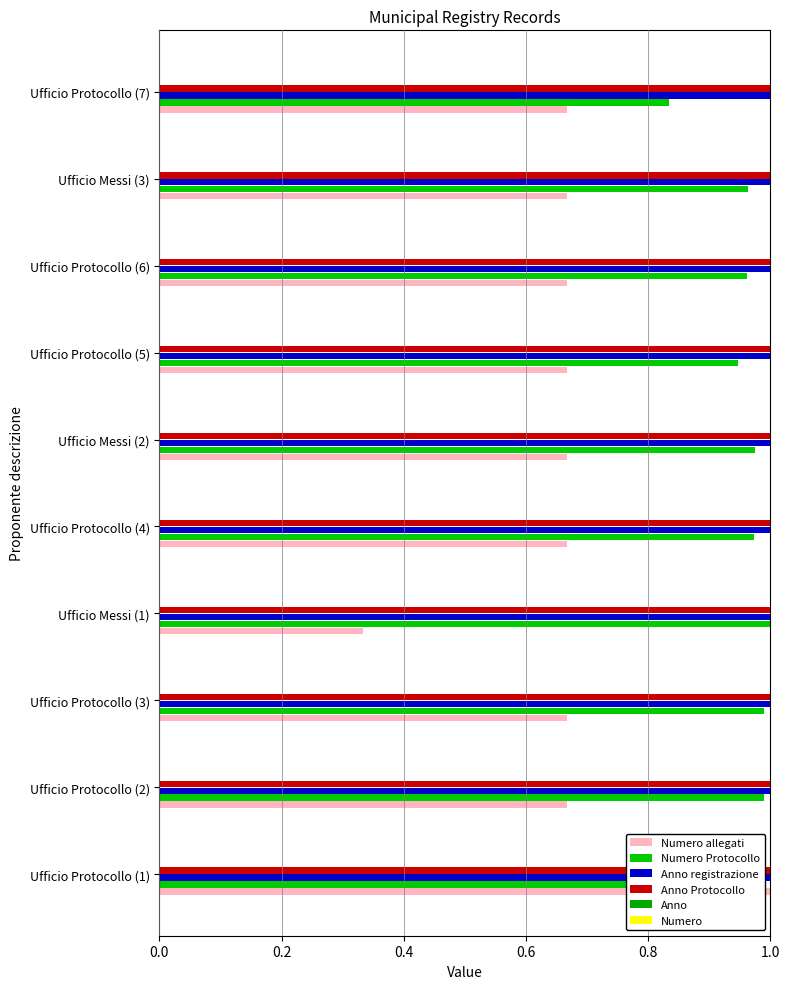

How many distinct data groups are displayed?

4